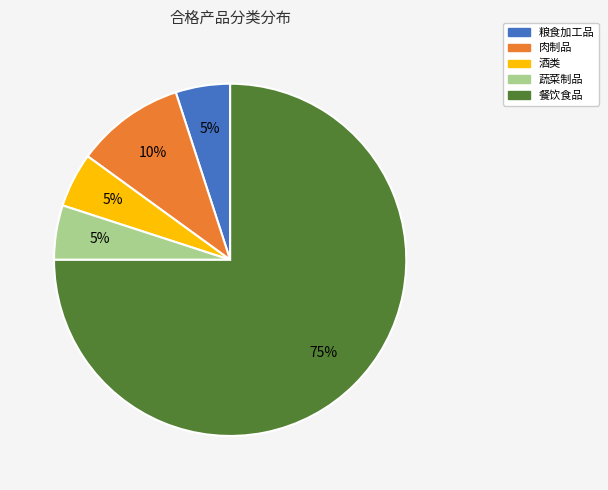

To the nearest percent, what is the difference between the largest and smallest slice percentages?

70%